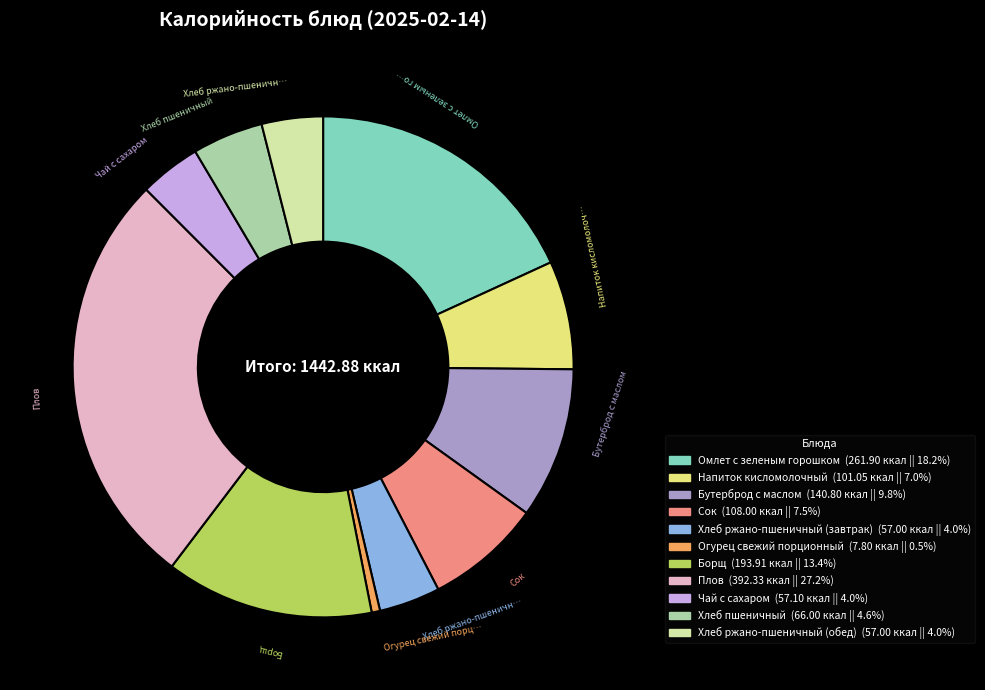

Is it true that Сок is 1% of the pie?

False